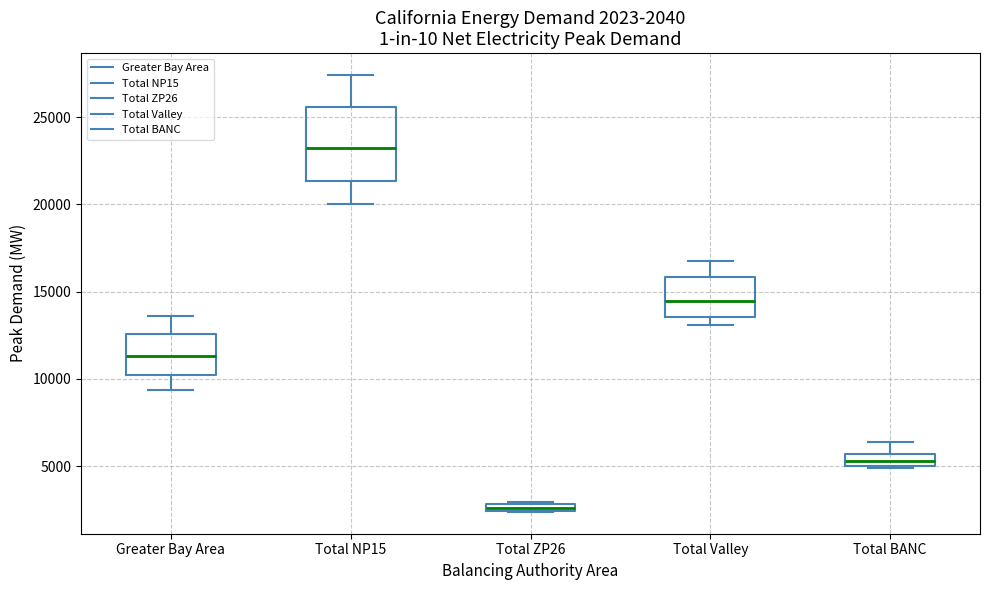

Comparing the boxes themselves (not the whiskers), which one is the tallest?

Total NP15